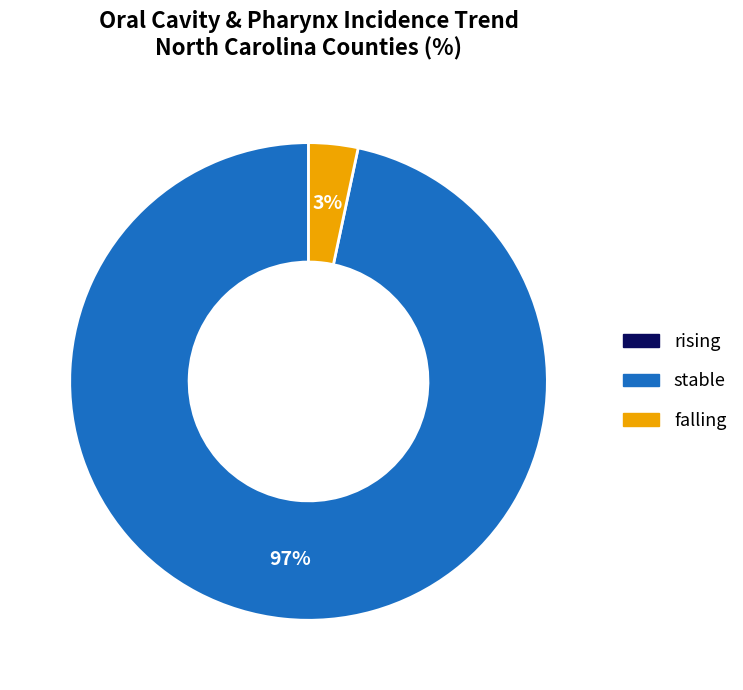

To the nearest percent, what is the average slice percentage?

33%